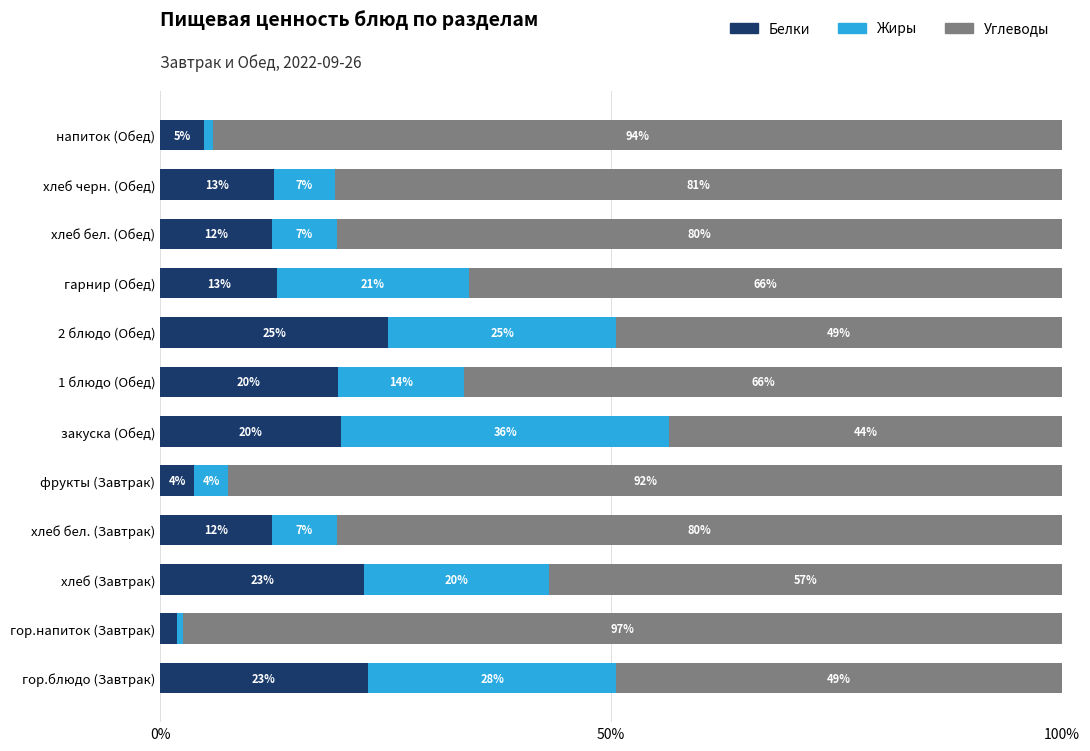

What is the total value across all series at напиток (Обед)?

100.0